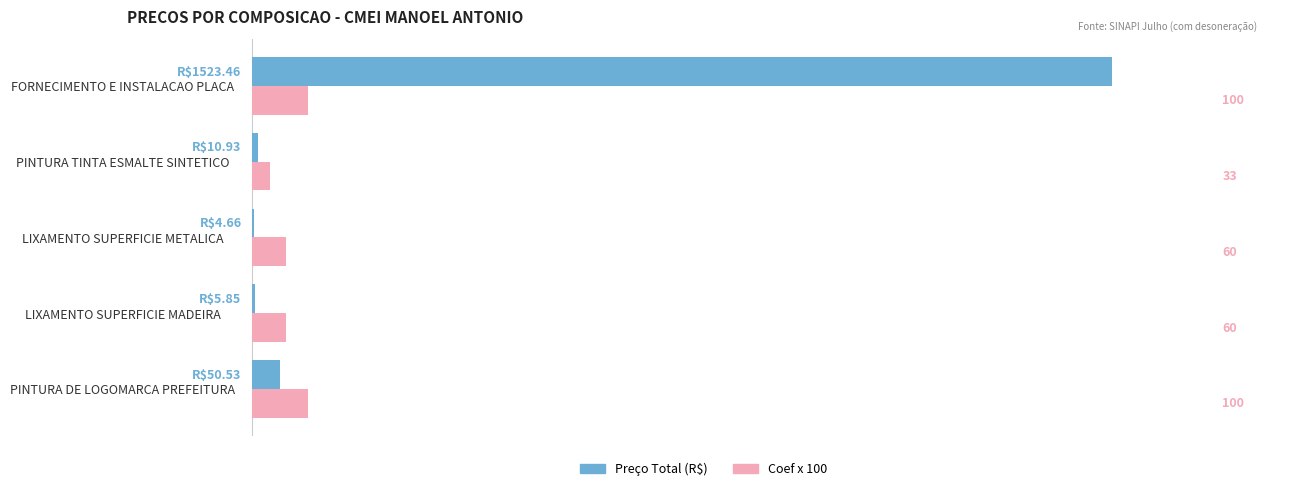

At which category is the sum across all series the highest?

FORNECIMENTO E INSTALACAO PLACA